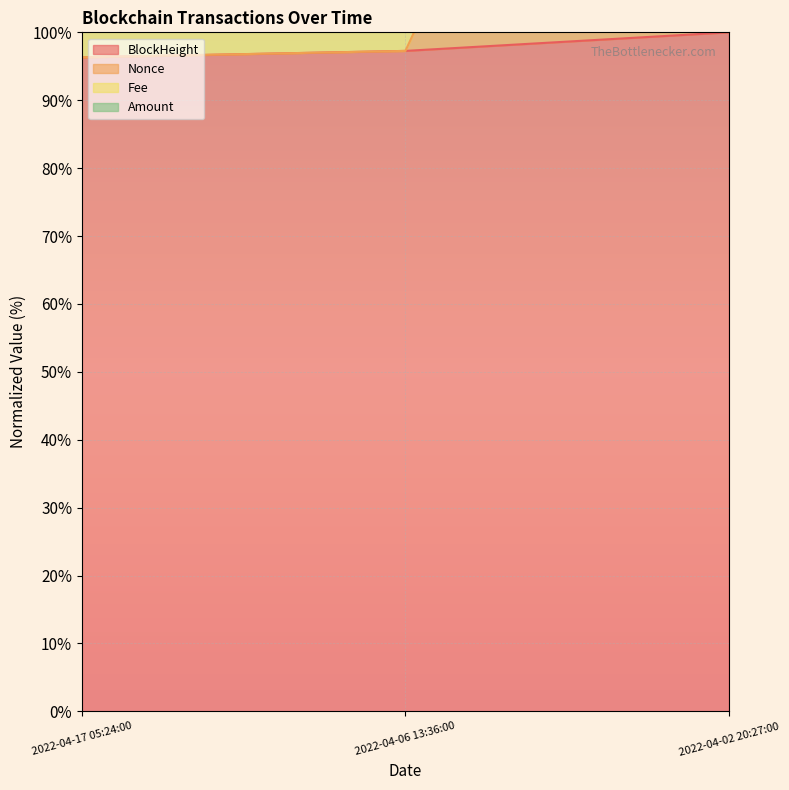

The BlockHeight series shows 100.0 at 2022-04-02 20:27:00. True or false?

True